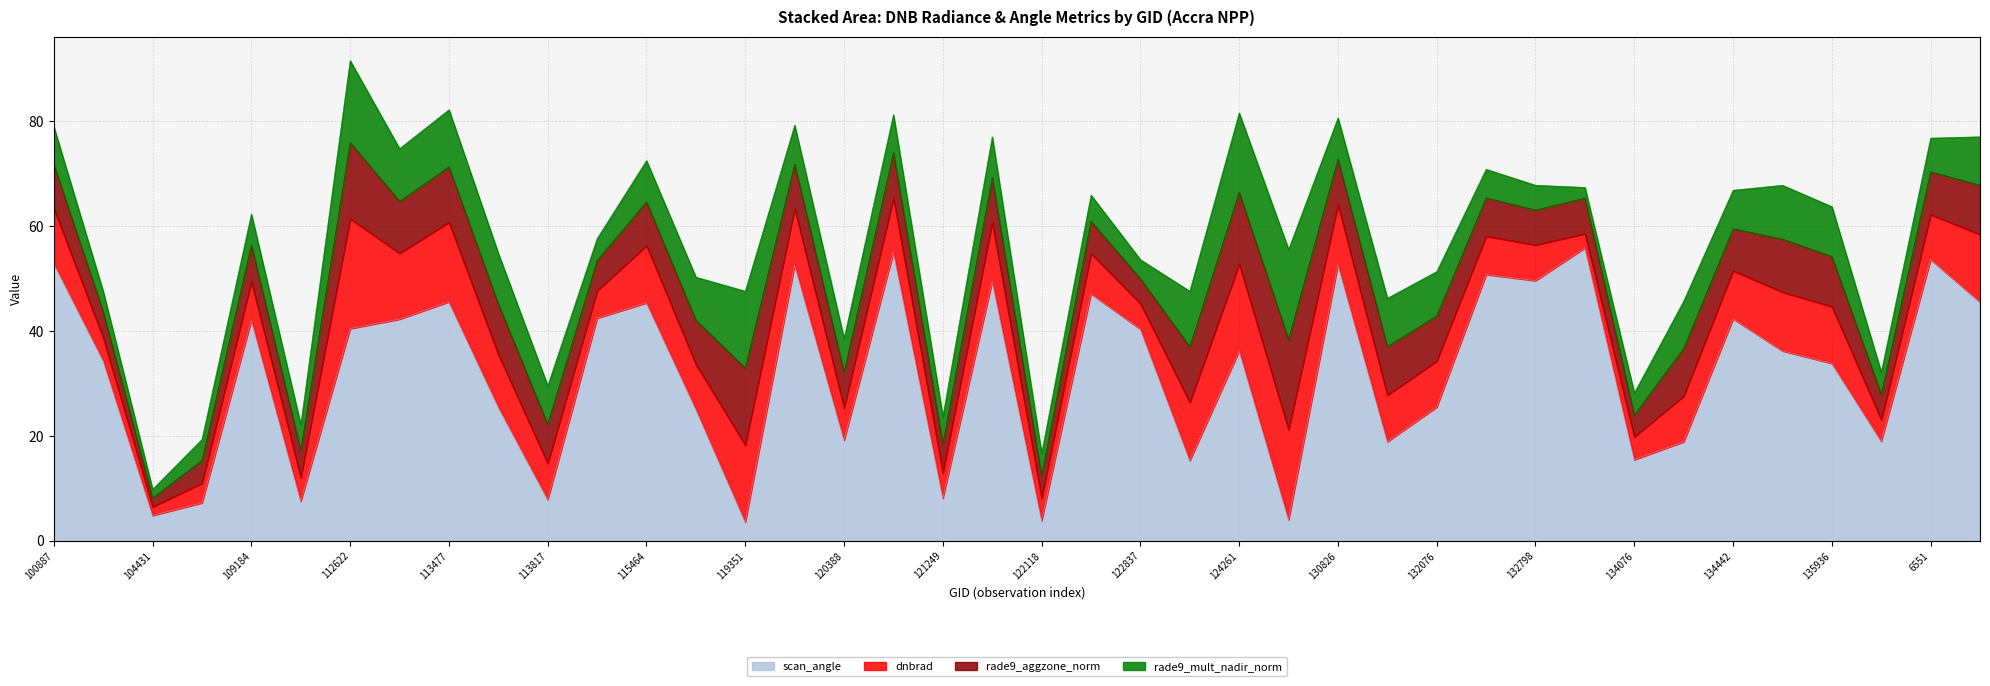

Which has a higher value, 132076 or 131354?

131354